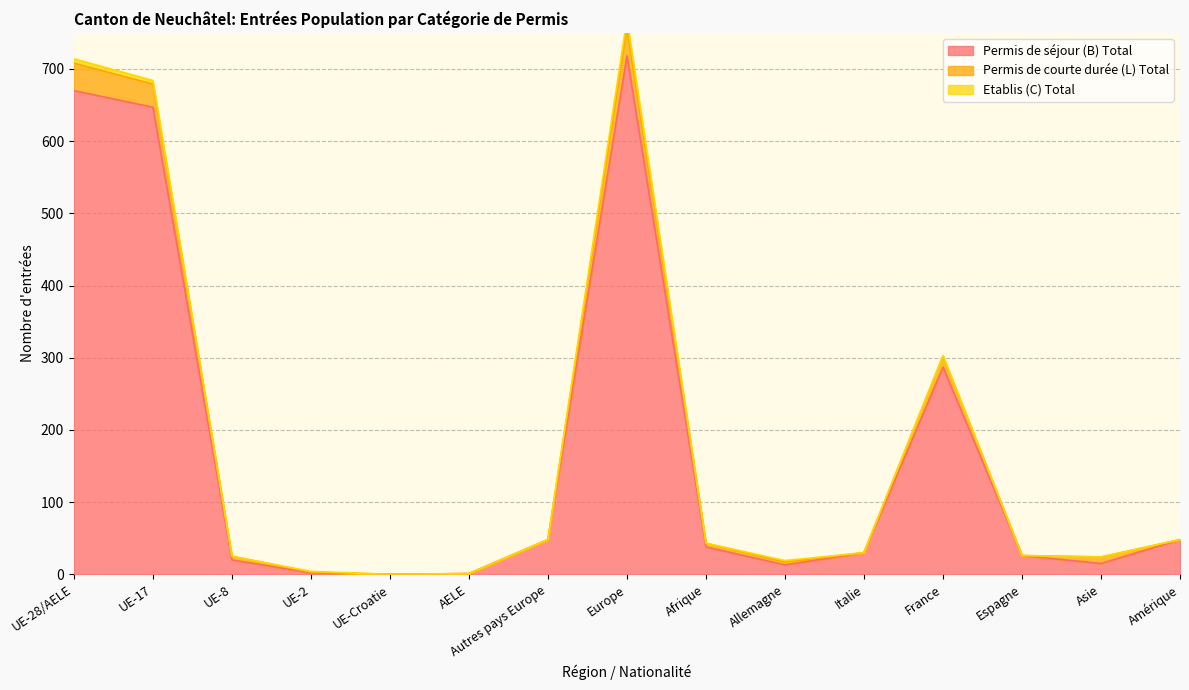

What is the total value across all series at UE-2?

6